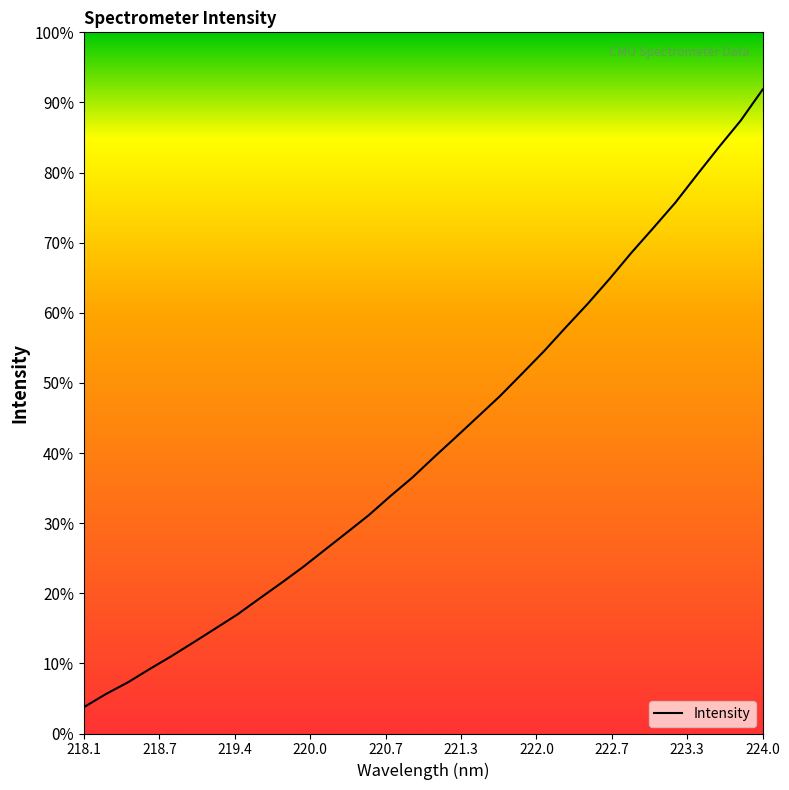

Is this an area chart (filled region under the line)?

No